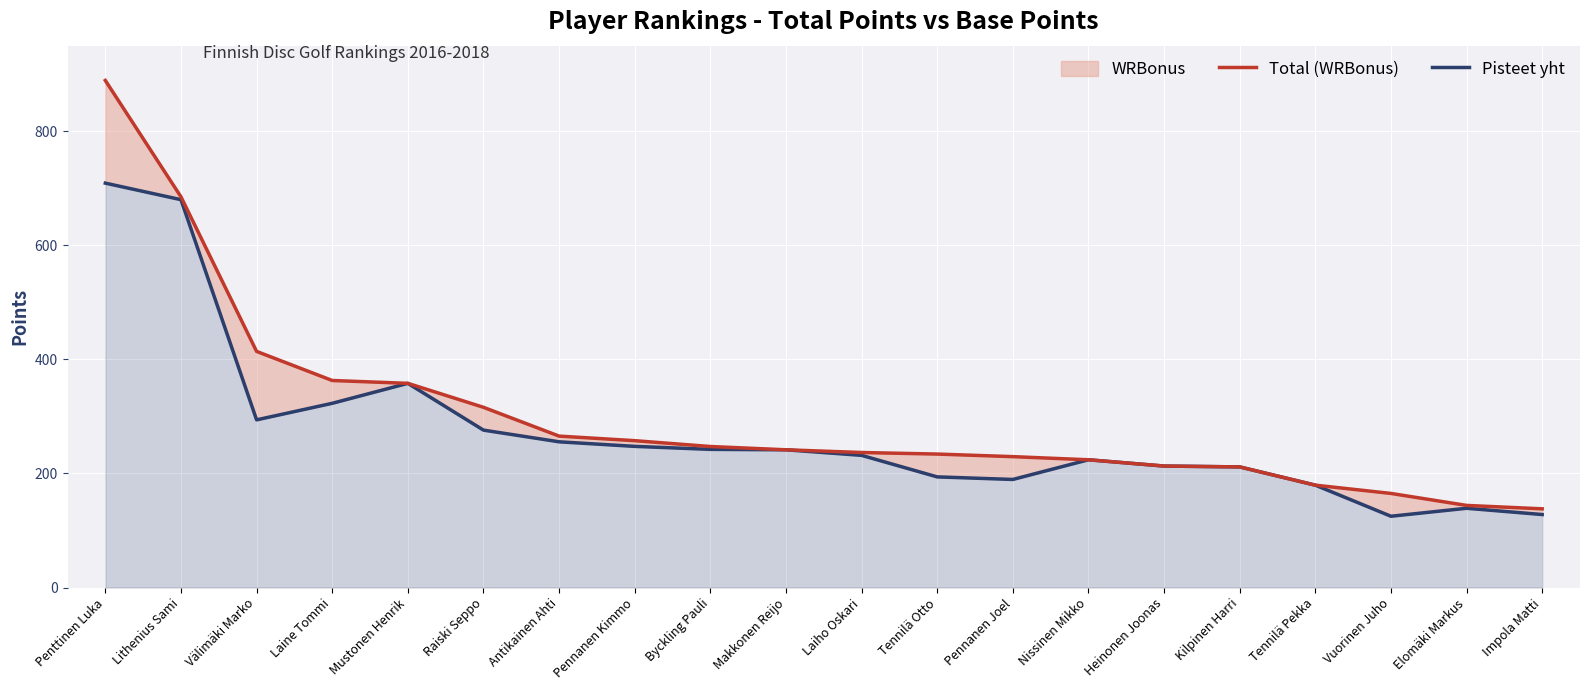

What is the maximum value for Total (WRBonus)?

889.0